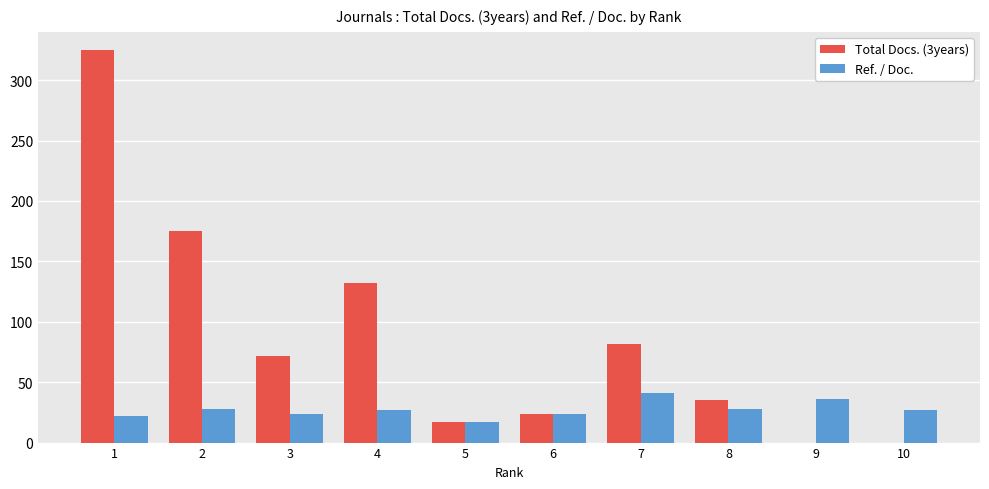

Is the value of Ref. / Doc. at 2 greater than the value of Total Docs. (3years) at 8?

No